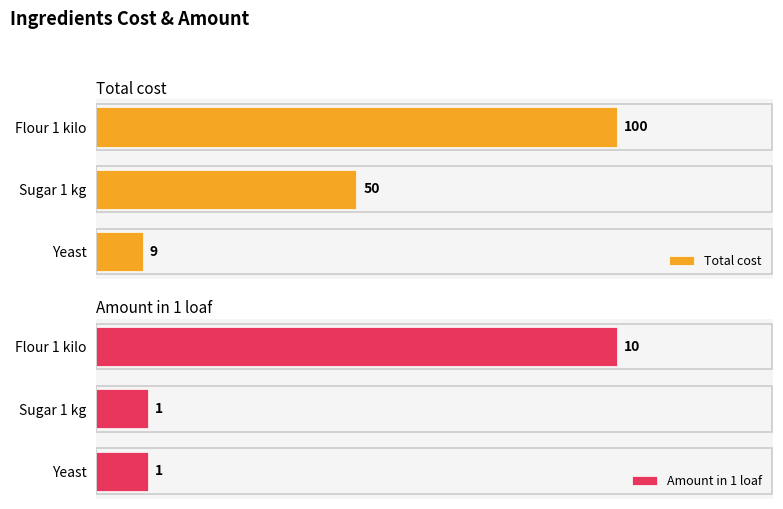

What is the difference between the Amount in 1 loaf values at 2 and 0?

9